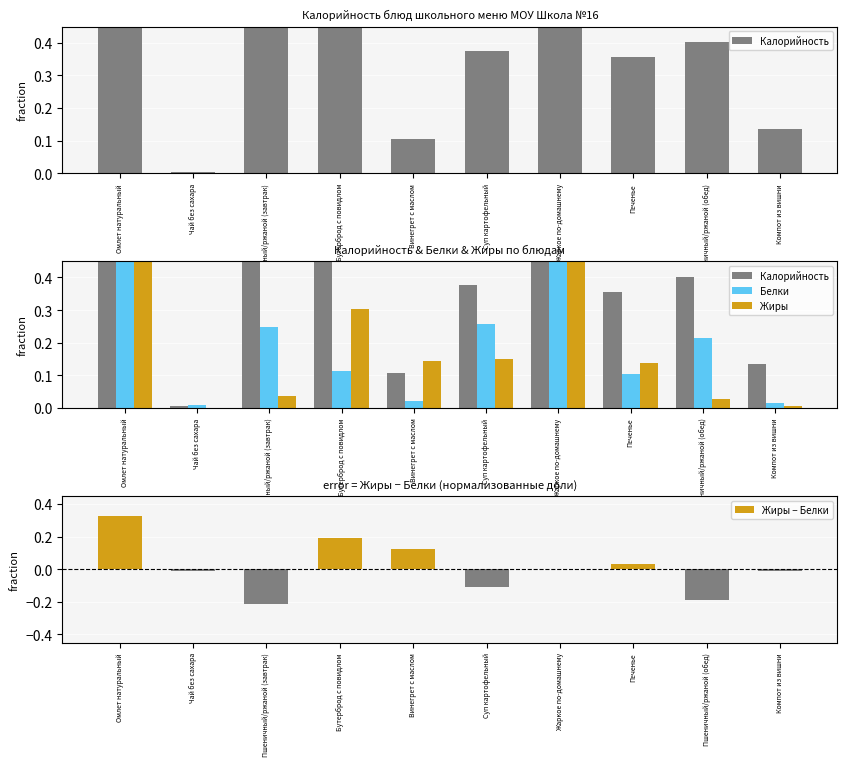

What is the difference between the maximum and minimum values in the Жиры − Белки series?

0.5